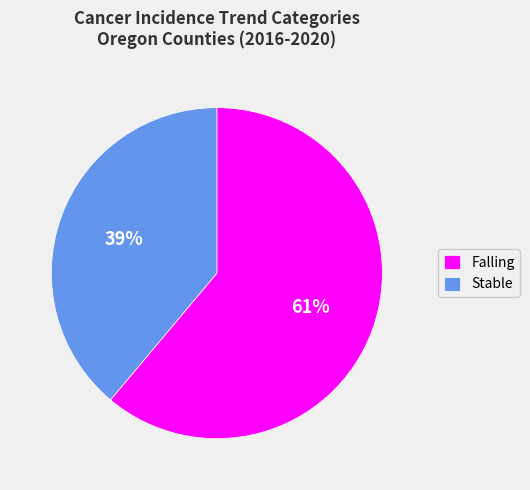

Do Stable and Falling together represent more than half of the pie?

Yes